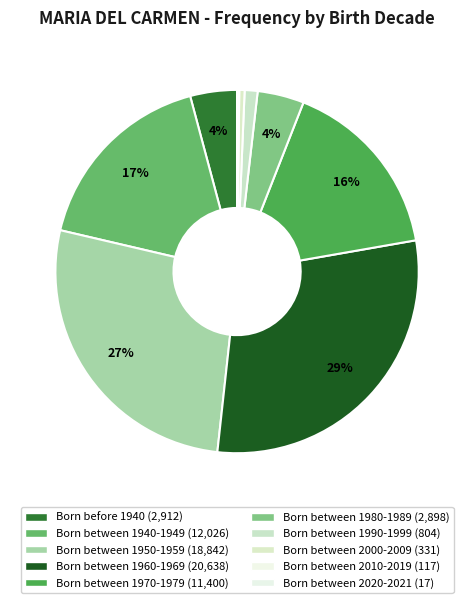

The Born between 1980-1989 slice represents 4% of the pie. True or false?

True